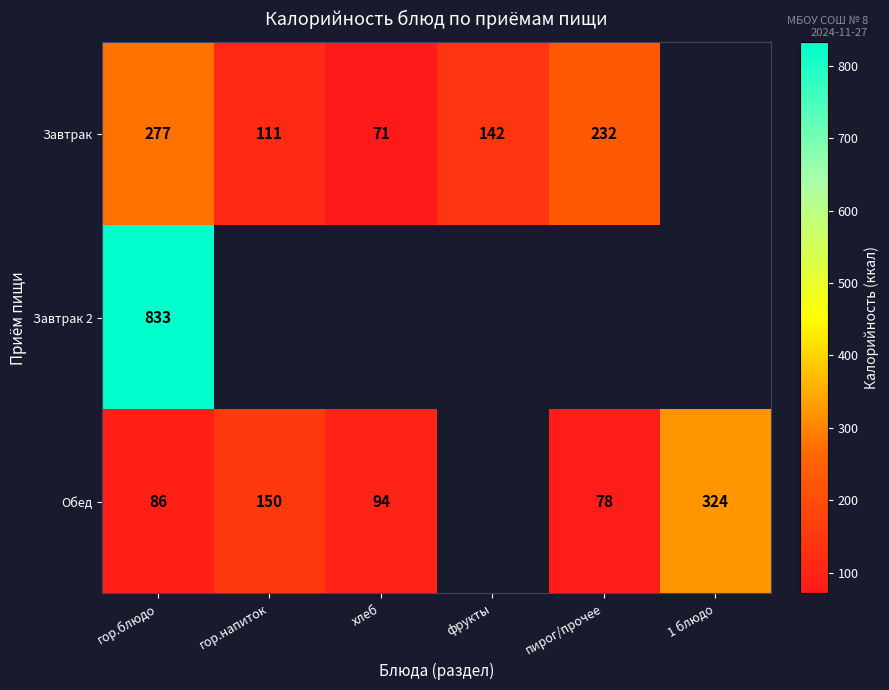

What is the difference between the Обед values at гор.блюдо and 1 блюдо?

238